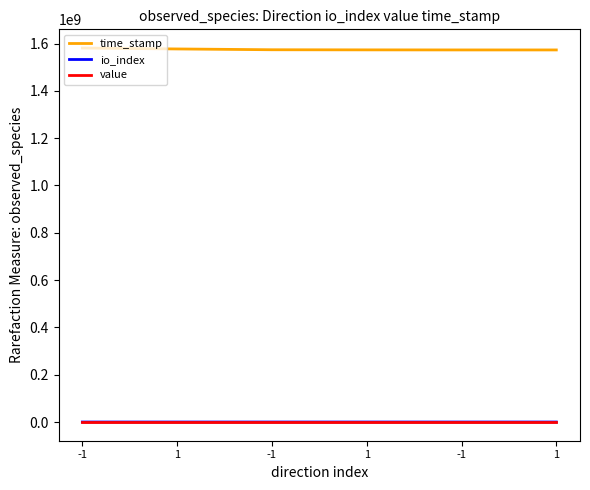

Which has a higher value, -1 or -1?

-1